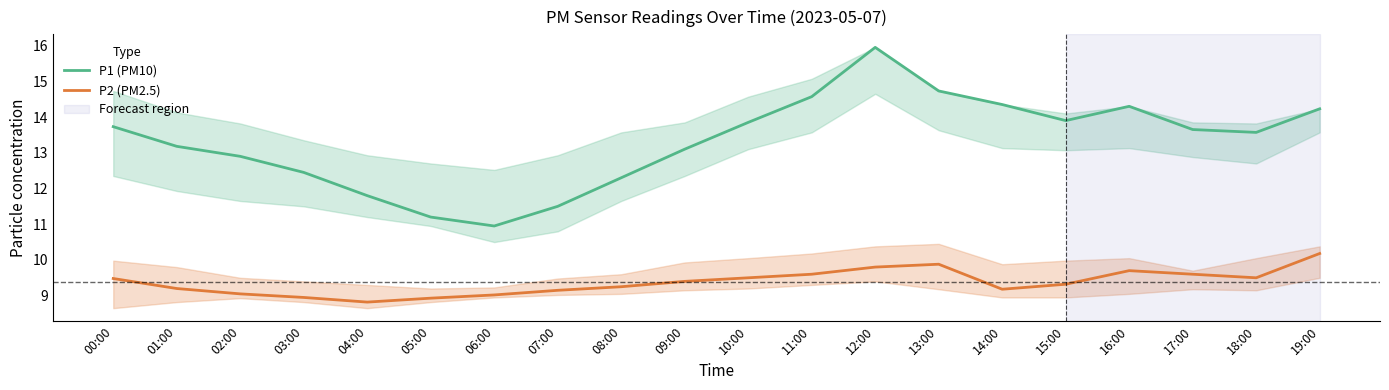

In P1 (PM10), how many points are lower than both neighbors (excluding endpoints)?

3